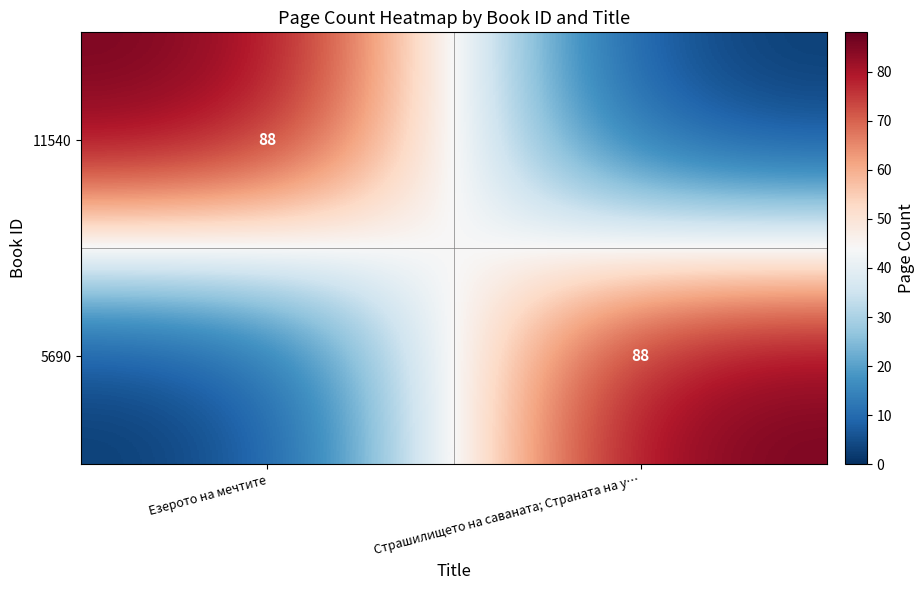

The 5690 series shows 88 at Страшилището на саваната; Страната на у…. True or false?

True